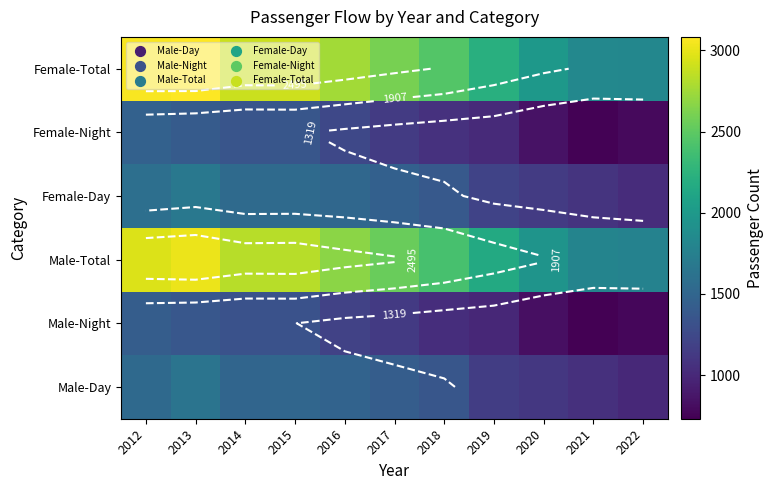

List the labels in order of Female-Day value, smallest first.

2022, 2021, 2020, 2019, 2018, 2017, 2016, 2014, 2015, 2012, 2013